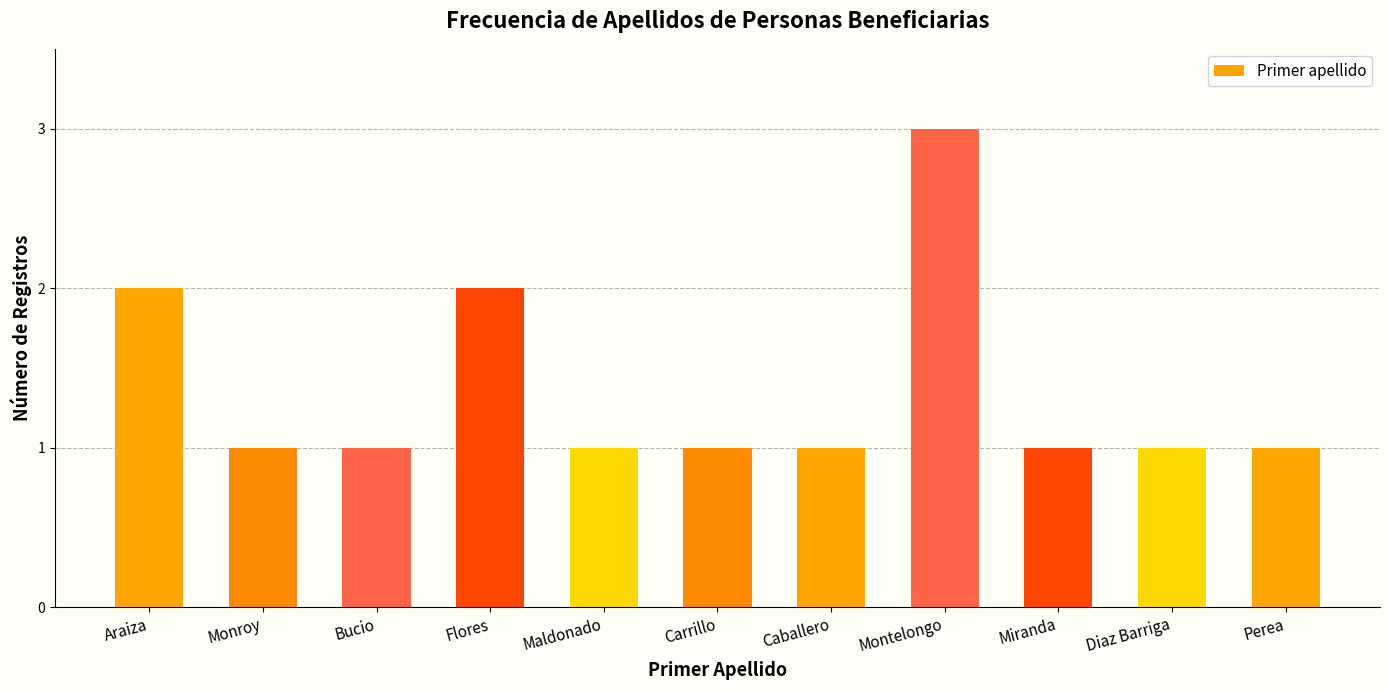

Is it true that the value at Montelongo is 1?

False